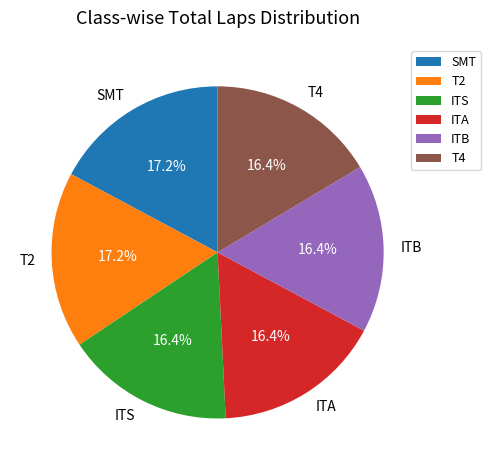

What percentage is the ITS slice, to the nearest percent?

16%